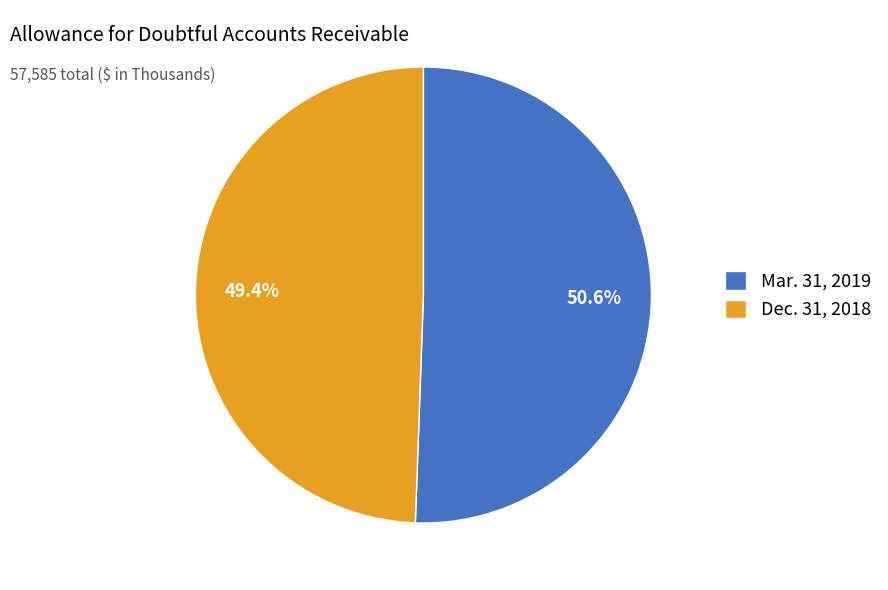

Which category has the biggest portion of the pie?

Mar. 31, 2019